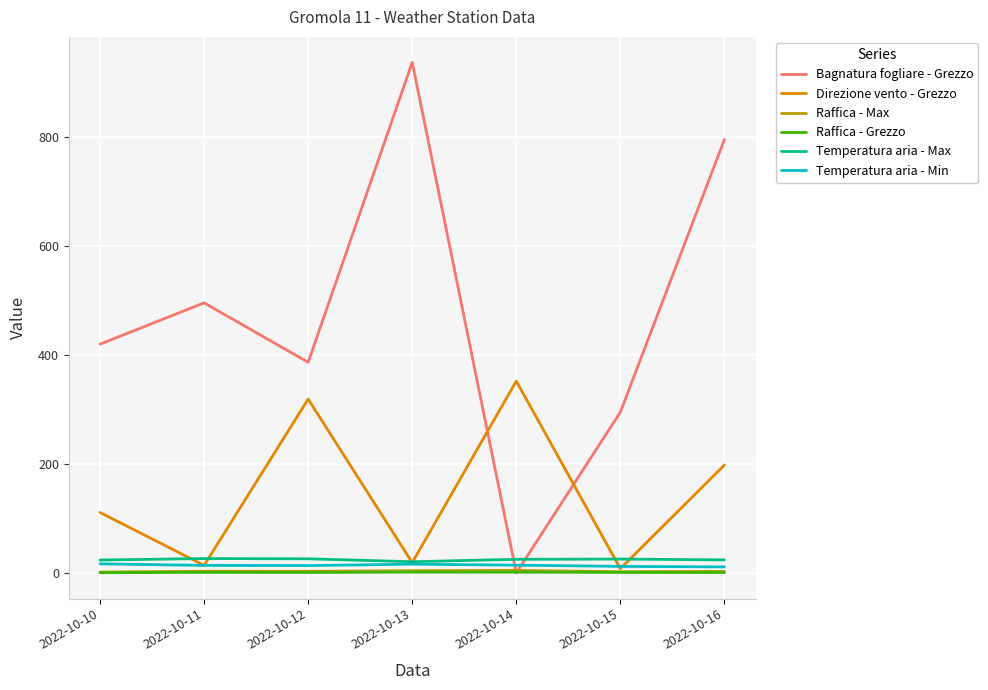

Which series changed the most between 2022-10-11 and 2022-10-15?

Bagnatura fogliare - Grezzo